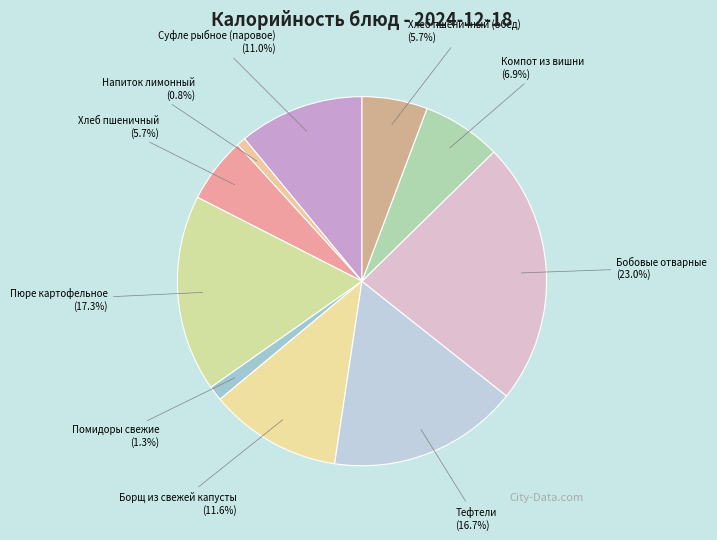

Which category has the smallest portion of the pie?

Напиток лимонный